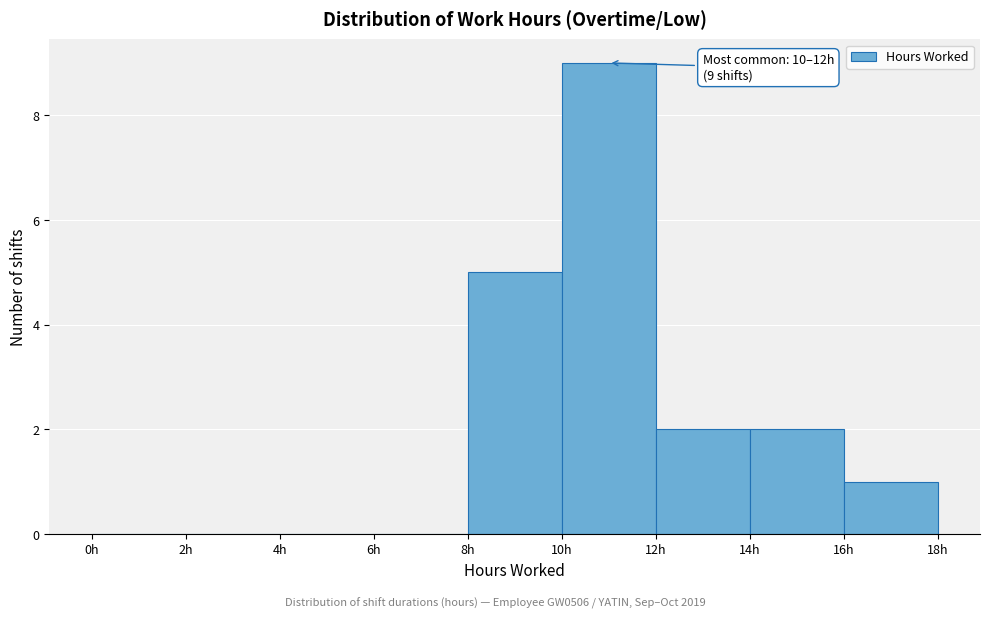

Over which range of the x-axis is the bar tallest?

10 to 12